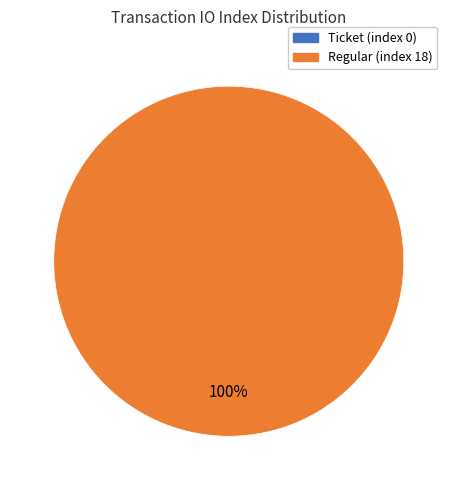

What is the majority slice?

Regular (index 18)